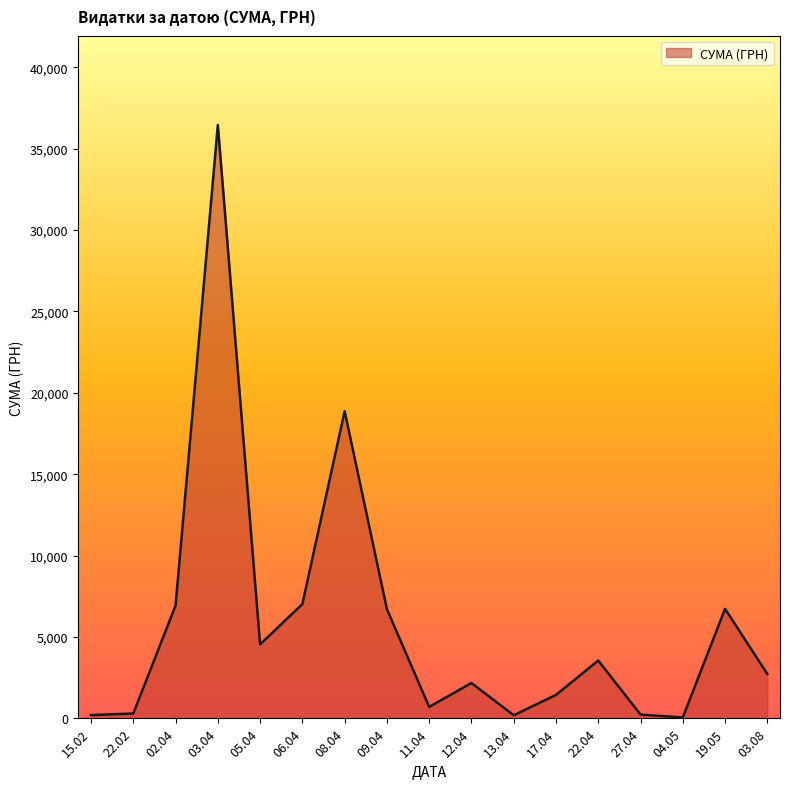

What is the difference between the values at 17.04 and 19.05?

5288.0